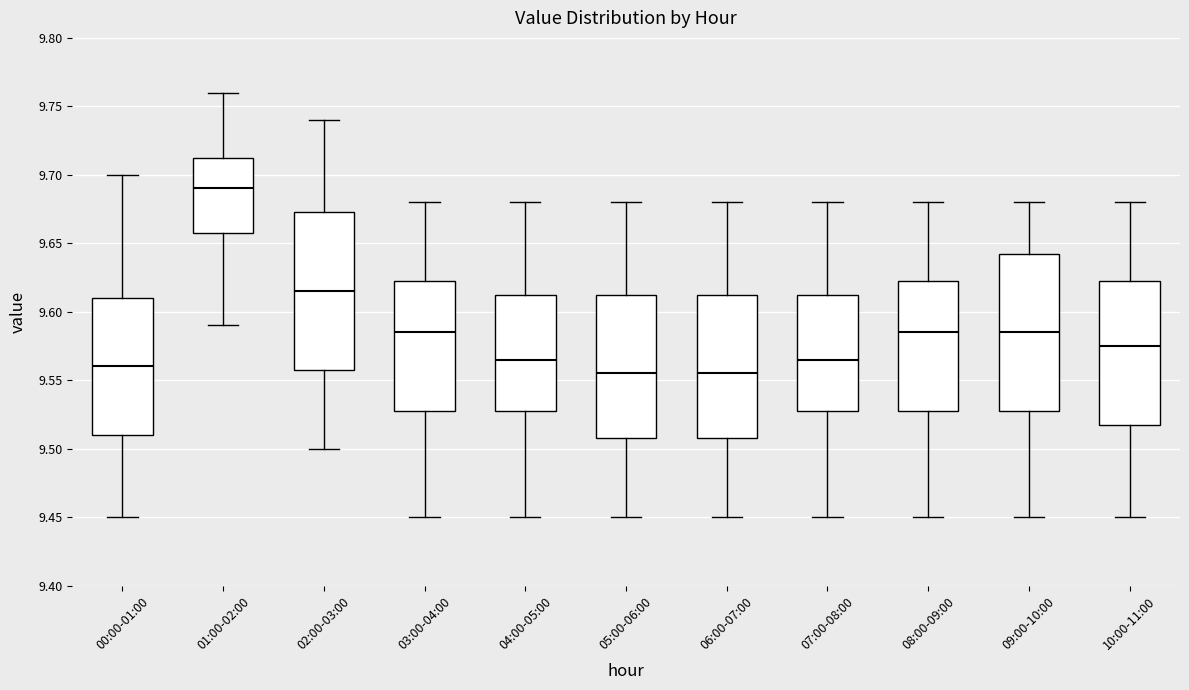

Where is the upper edge of the box for 03:00-04:00 on the y-axis? The values are not printed on the chart, so give them approximately, as read against the axis.

9.625